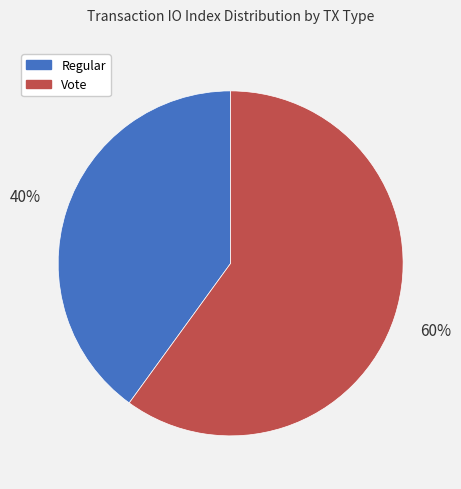

How many segments does this pie chart have?

2